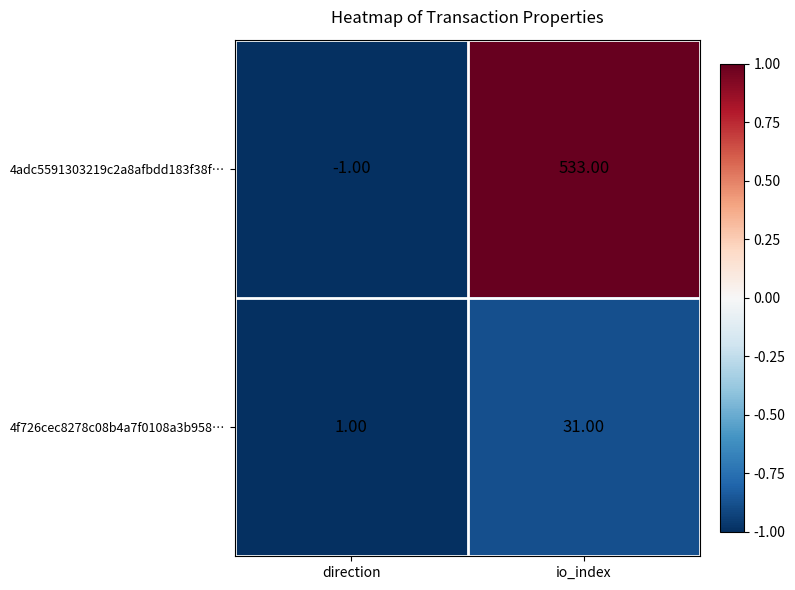

At which category is the sum across all series the highest?

io_index